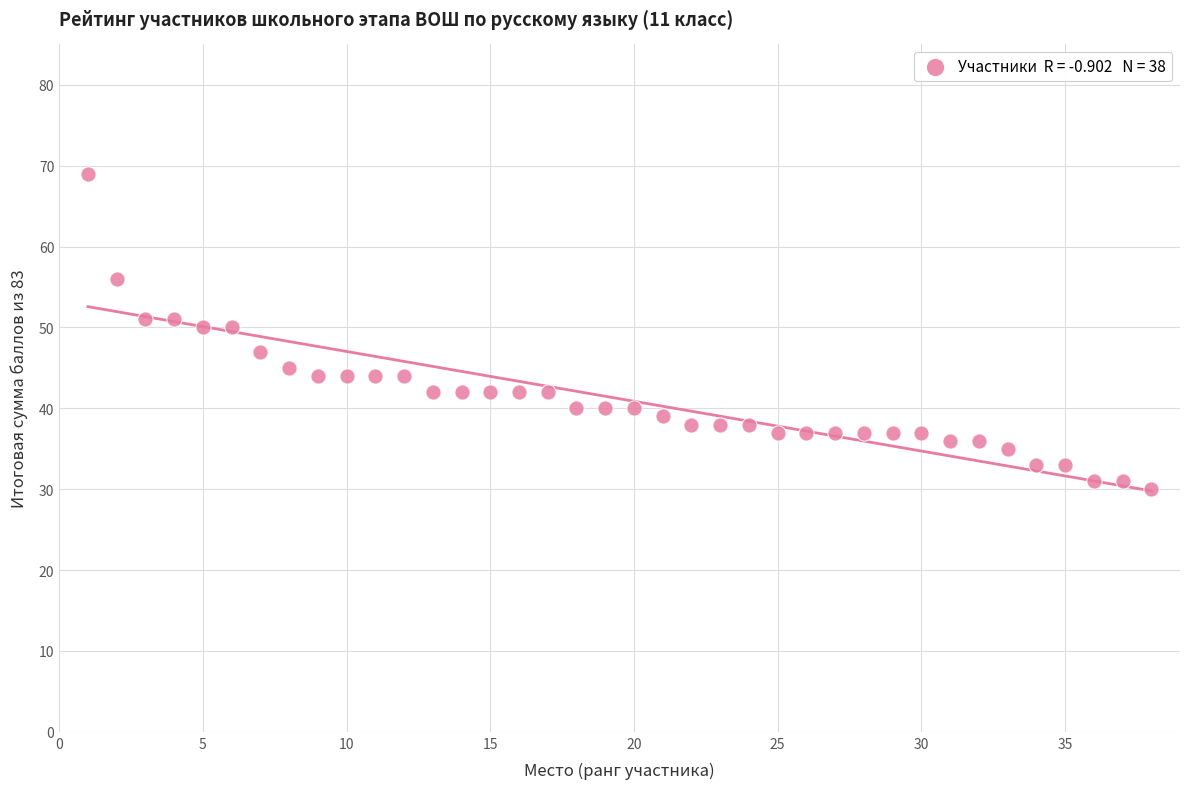

What is the range of Y values (max minus min)?

39